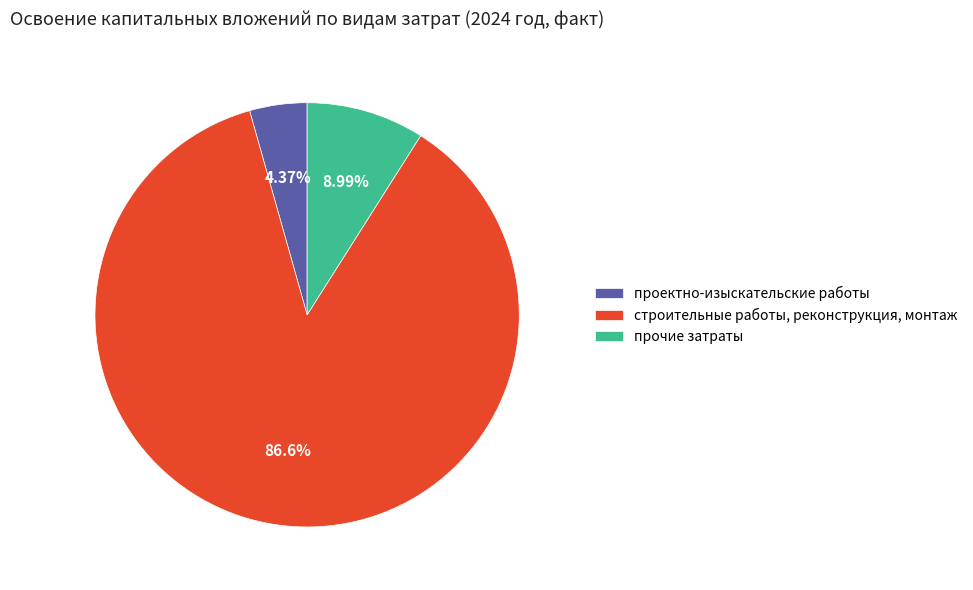

How many segments does this pie chart have?

3